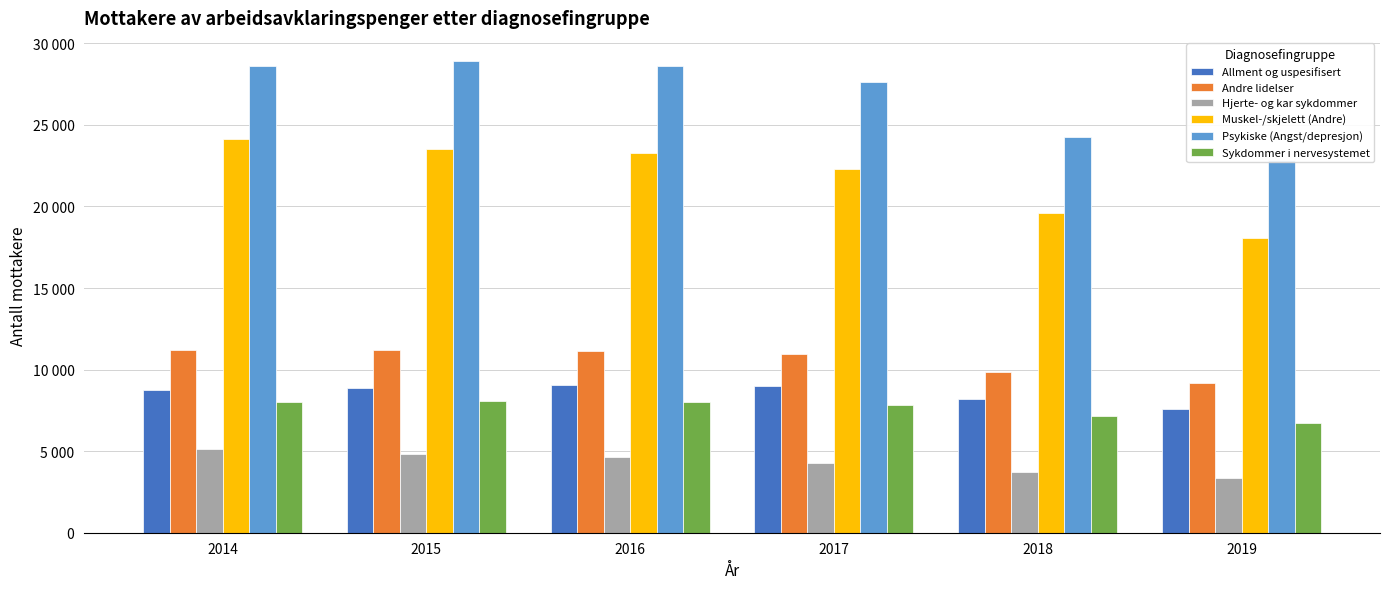

What is the difference between the maximum and minimum values in the Hjerte- og kar sykdommer series?

1776